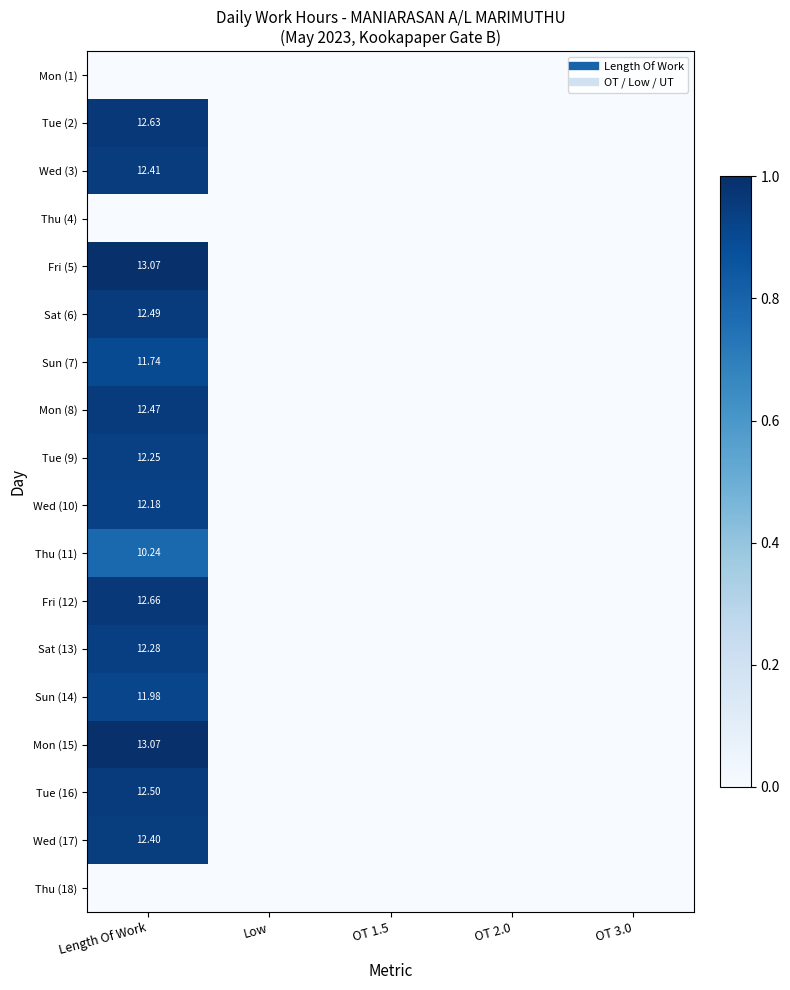

List the series in order of their peak value, lowest first.

Mon (1), Thu (4), Thu (18), Thu (11), Sun (7), Sun (14), Wed (10), Tue (9), Sat (13), Wed (17), Wed (3), Mon (8), Sat (6), Tue (16), Tue (2), Fri (12), Fri (5), Mon (15)